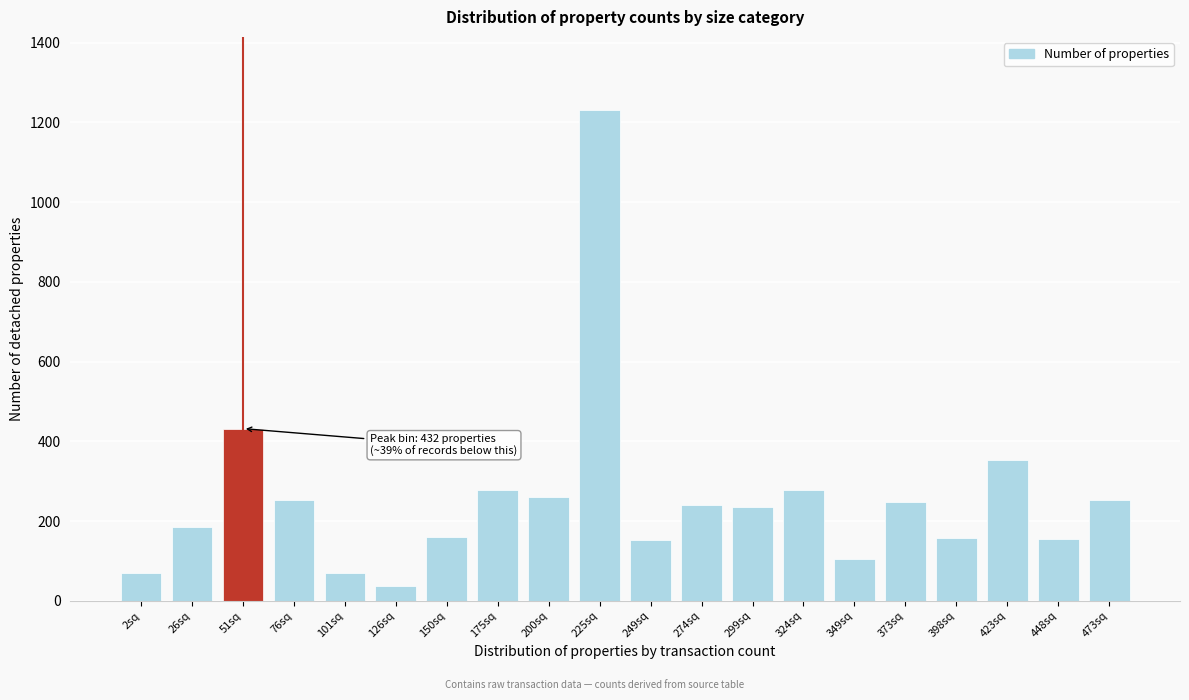

True or false: the data shows 160 at 150sq.

True